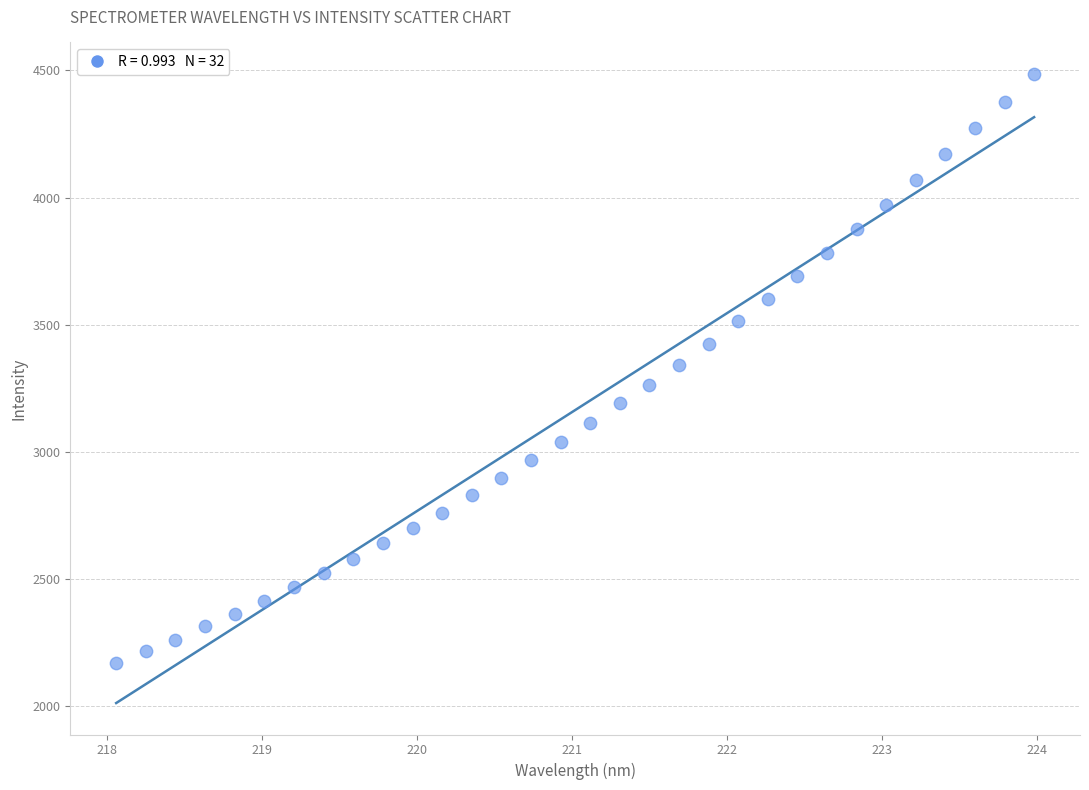

What is the range of Y values (max minus min)?

2316.8